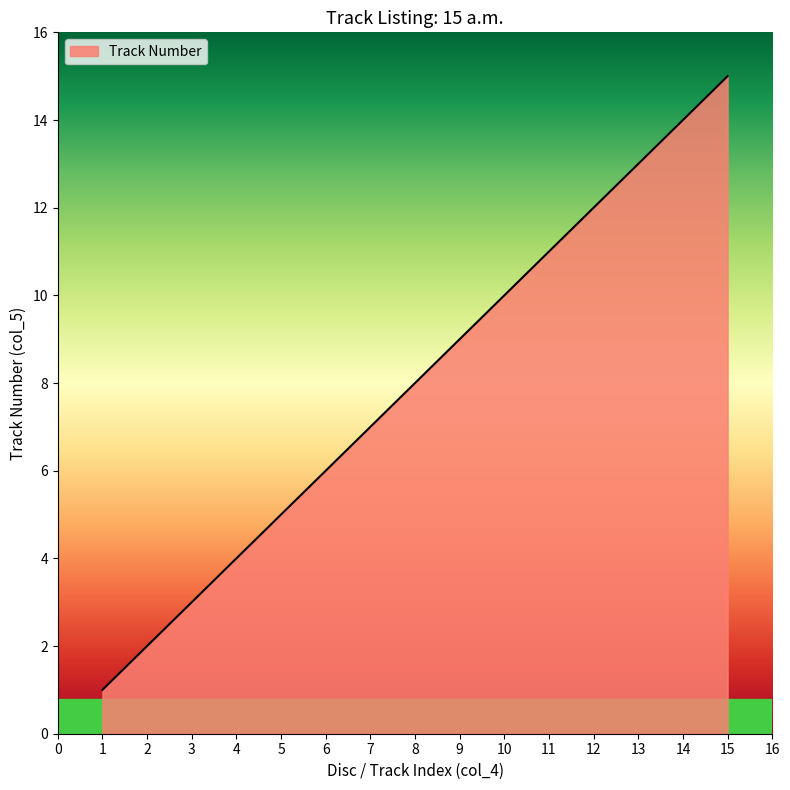

Reading left to right, transcribe all the data shown in this chart.

1	2	3	4	5	6	7	8	9	10	11	12	13	14	15